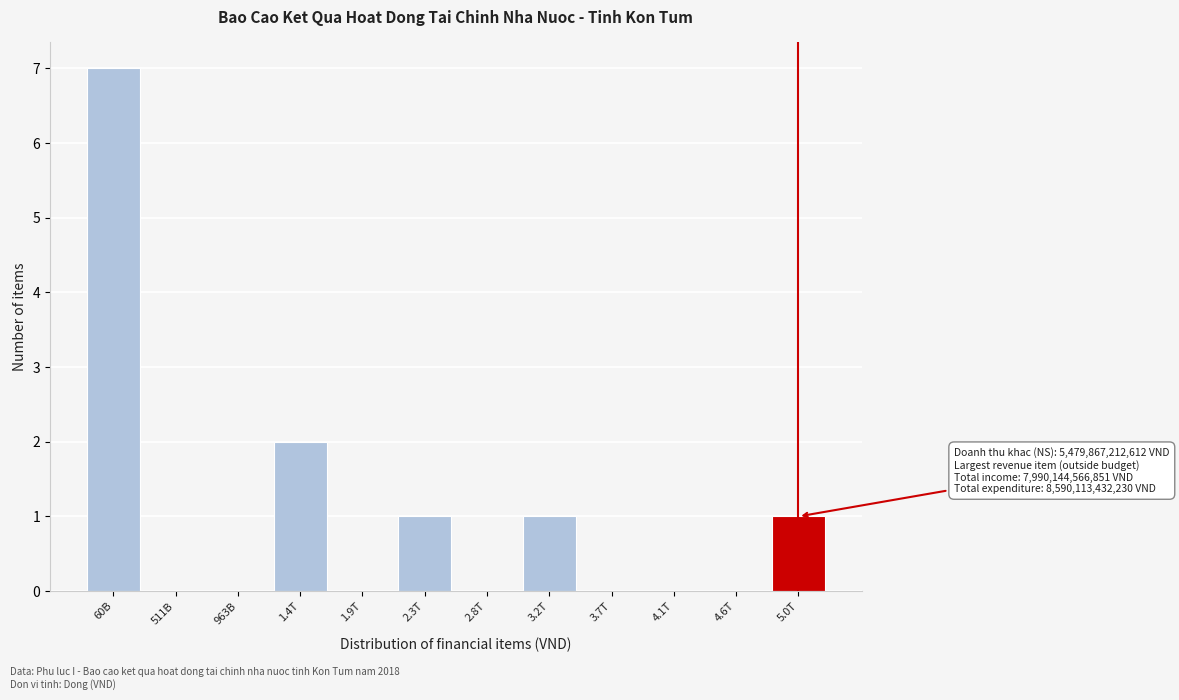

Reading left to right, what are all the values shown in this chart?

60B=7	511B=0	963B=0	1.4T=2	1.9T=0	2.3T=1	2.8T=0	3.2T=1	3.7T=0	4.1T=0	4.6T=0	5.0T=1